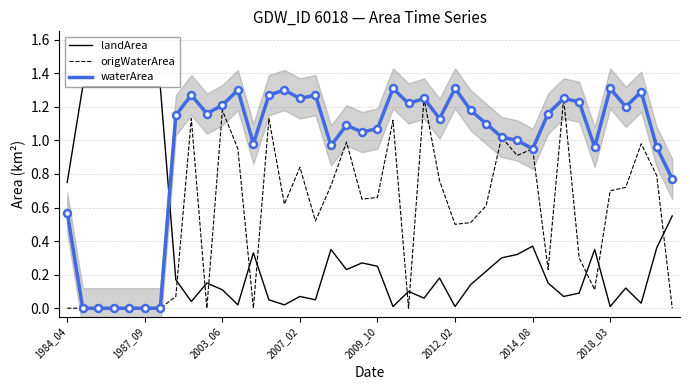

How many interior local peaks does the waterArea series have?

11